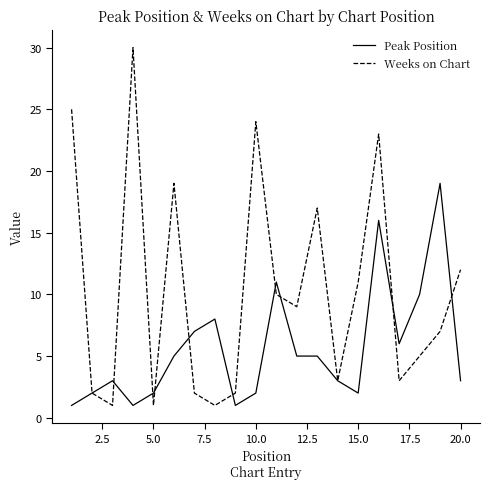

Is this an area chart (filled region under the line)?

No